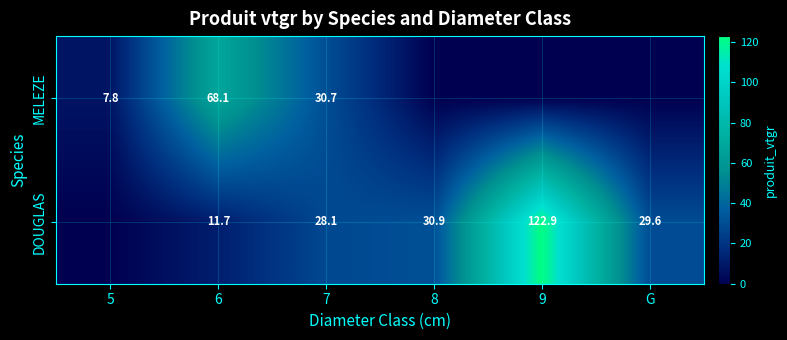

Rank the series at 7 from lowest to highest value.

DOUGLAS, MELEZE